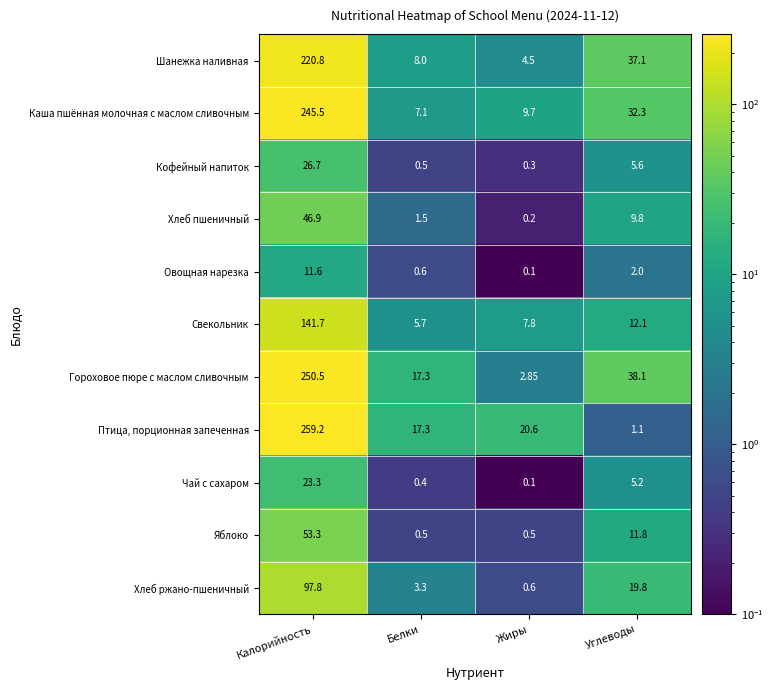

Which label corresponds to the largest value in the chart?

Калорийность